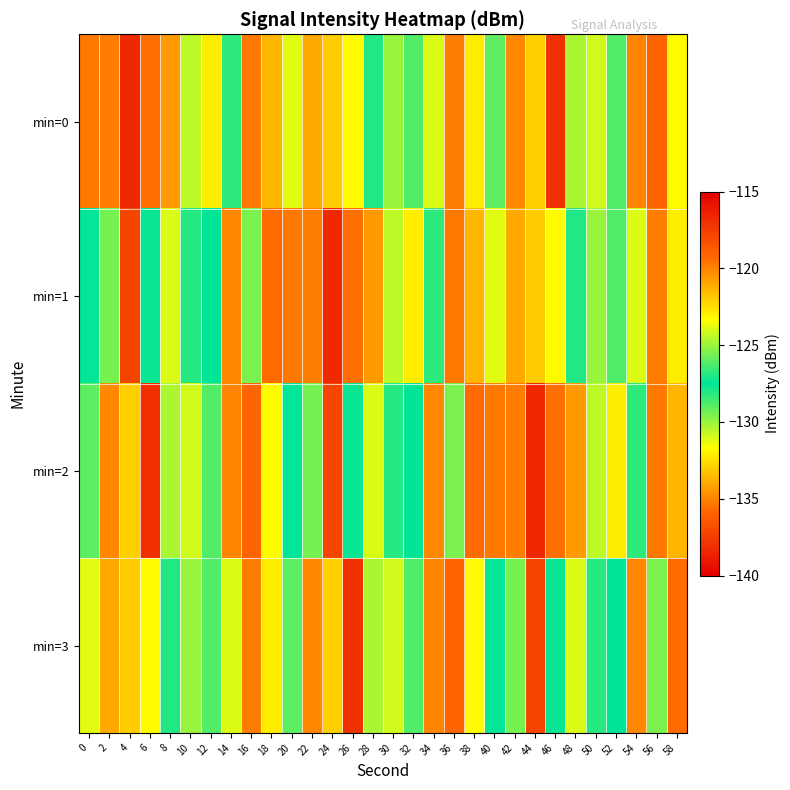

What is the spread (max minus min) of values at 22?

5.7